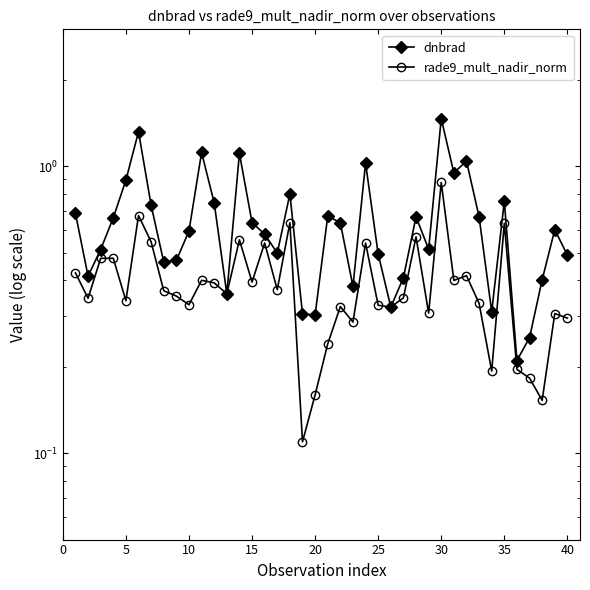

Rank the series by their maximum value, from highest to lowest.

dnbrad, rade9_mult_nadir_norm